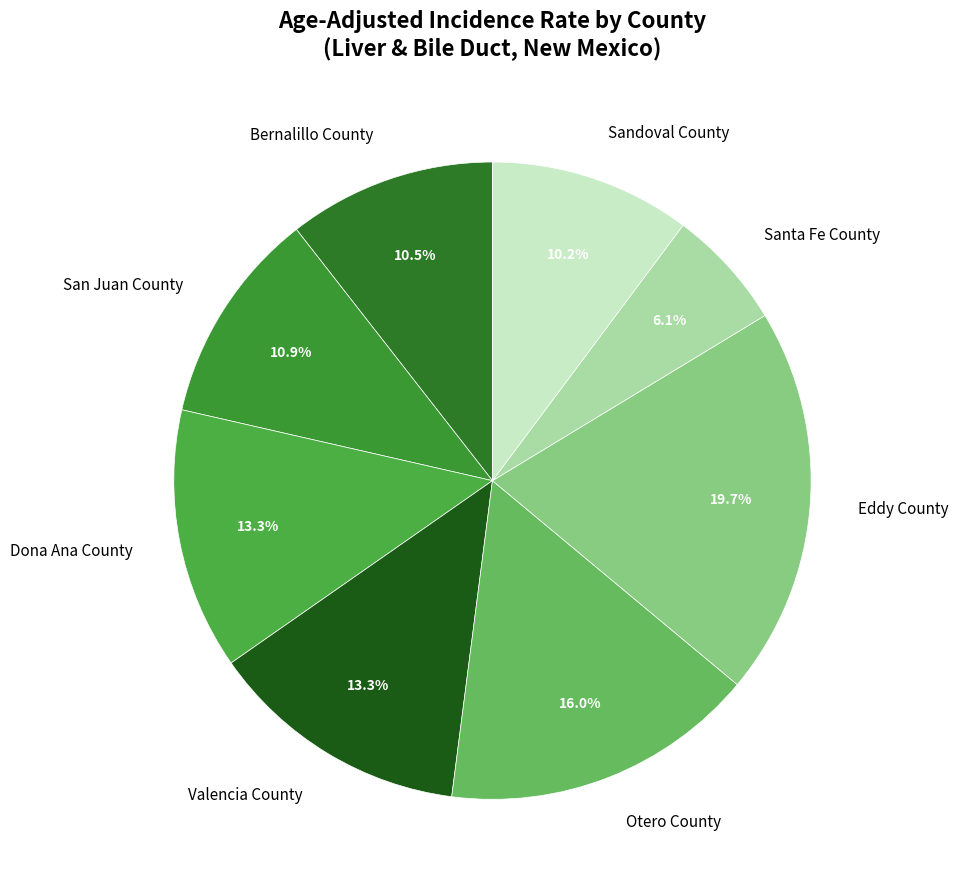

Between Santa Fe County and Otero County, which is larger?

Otero County